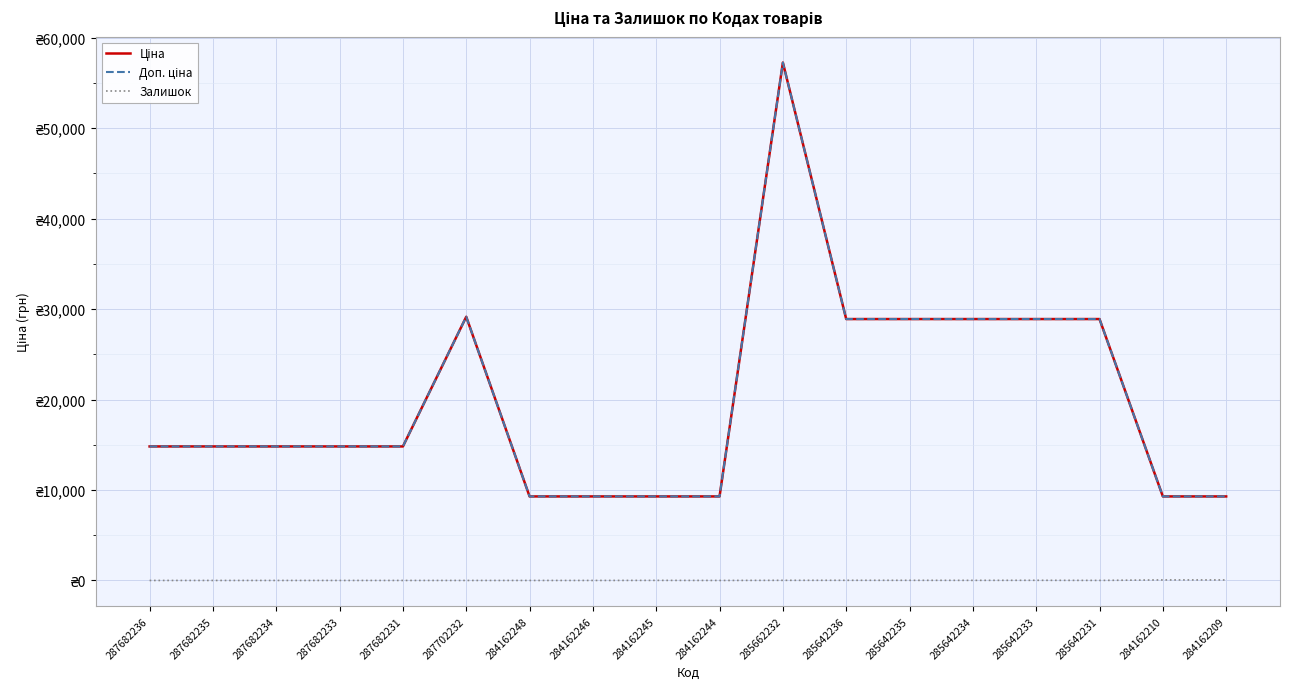

Does the chart have visible grid lines?

Yes